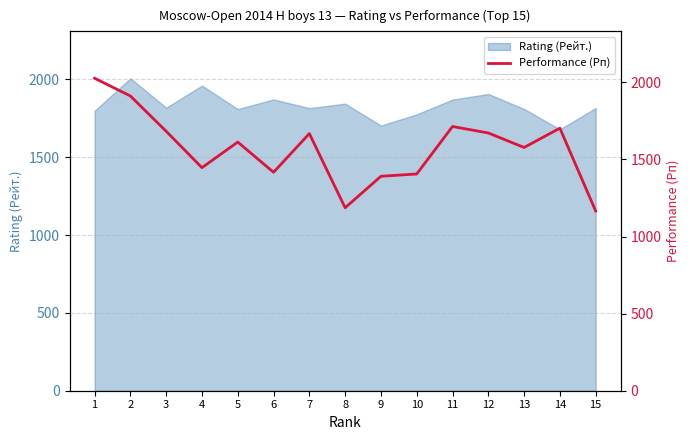

Which label corresponds to the largest value in the chart?

1